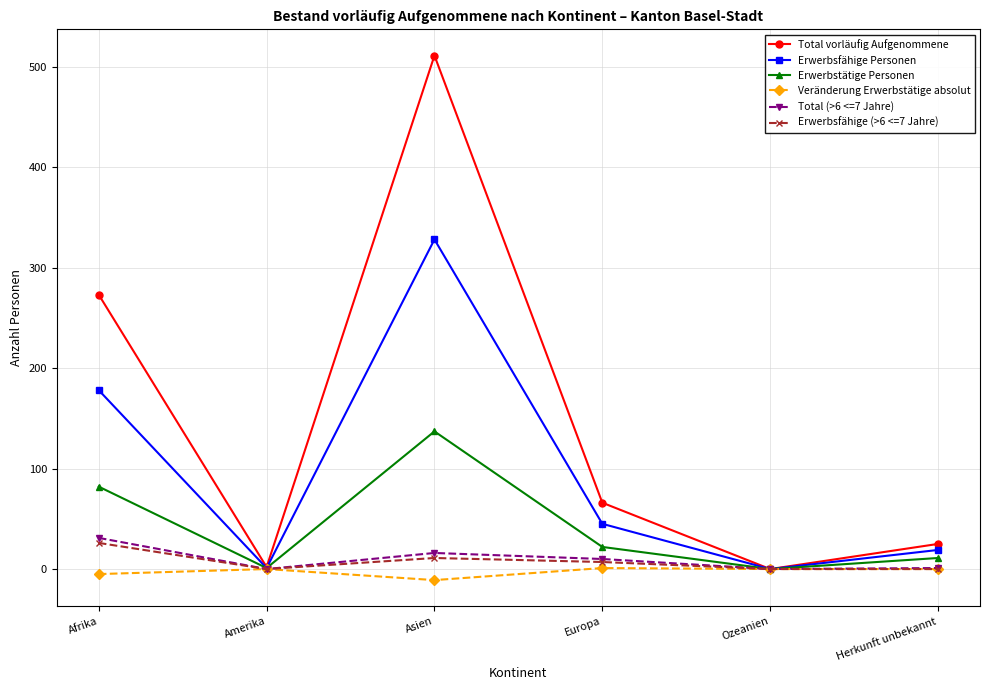

Is the value of Total vorläufig Aufgenommene at Afrika greater than the value of Total (>6 <=7 Jahre) at Amerika?

Yes